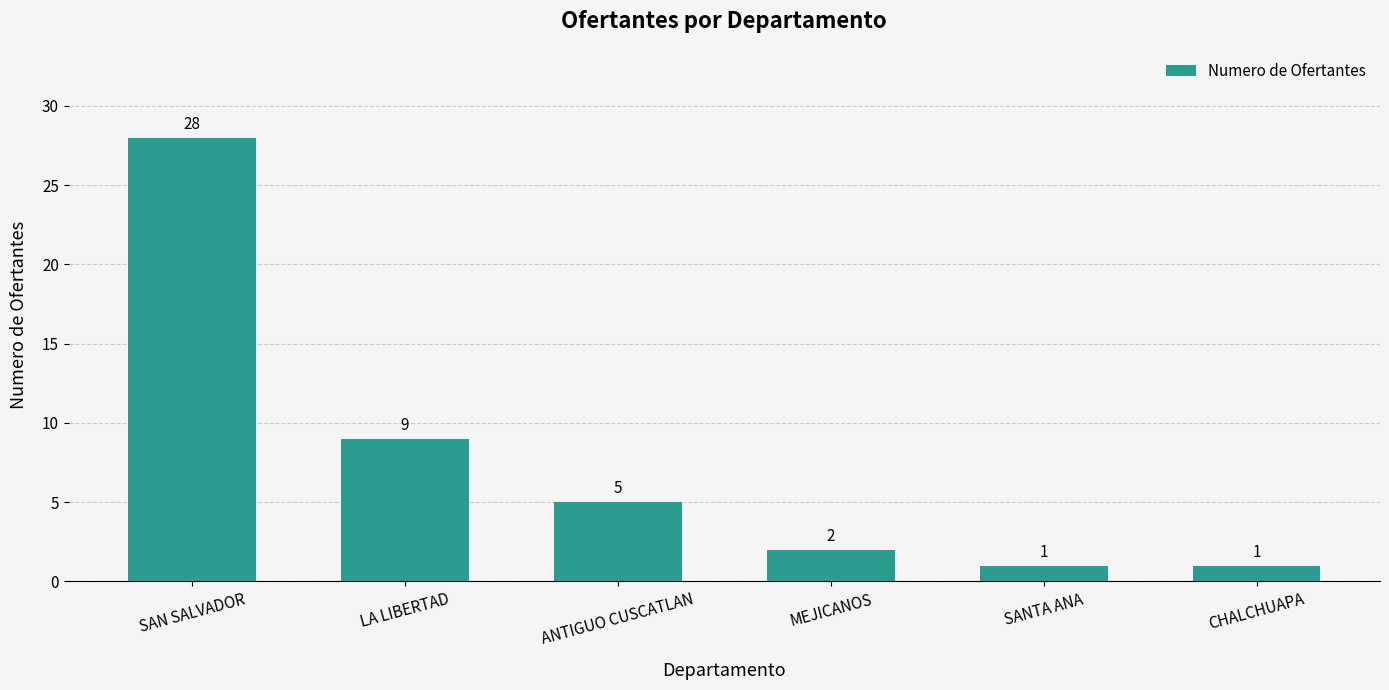

Are the bars horizontal?

No